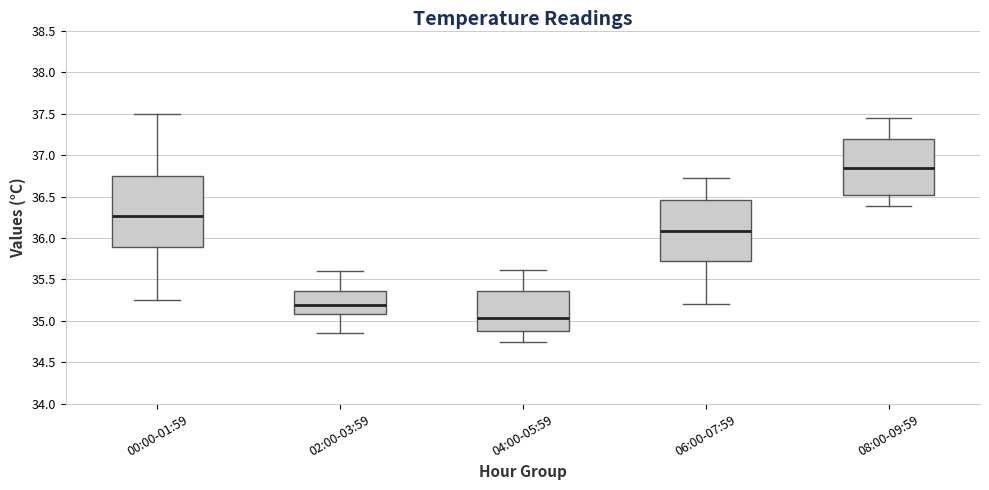

Which box is the tallest, from its lower edge to its upper edge?

00:00-01:59